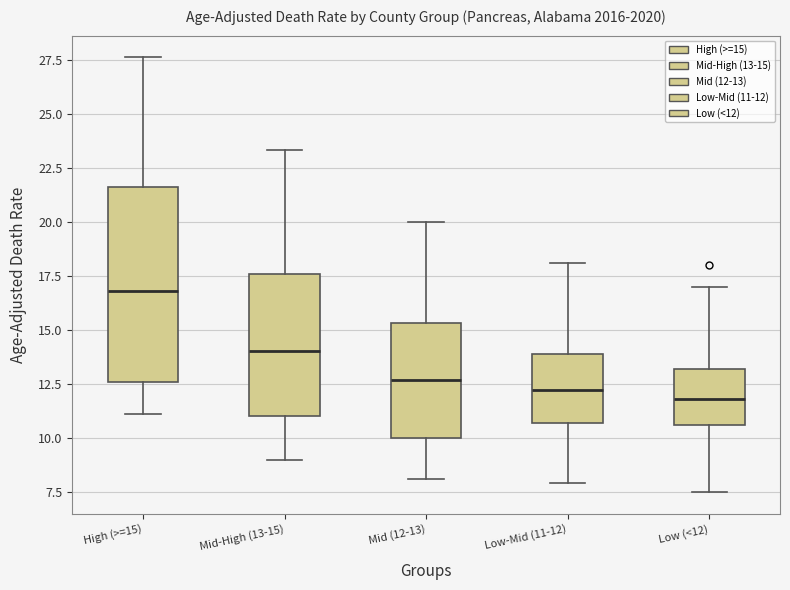

Comparing the boxes themselves (not the whiskers), which one is the tallest?

High (>=15)